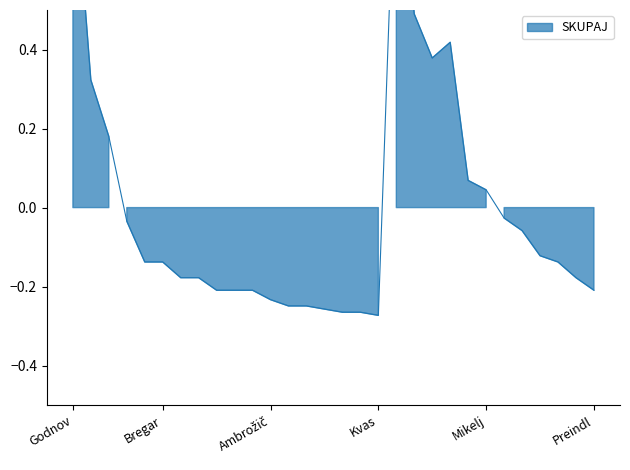

Rank the categories by value from lowest to highest.

Kvas, Prince, Švab, Nemc, Goja, Bobnar, Ambrožič, Kobe, Hren, Tišler, Preindl, Božič, Seliškar, Stegnar, Krajnik, Bregar, Zupan, Volčini, Trpin, Brovč, Gros, Mikelj, Ribnikar, Hercog, Habjan, Meglič, Rozman, Žitnik, Godnov, Florjanič